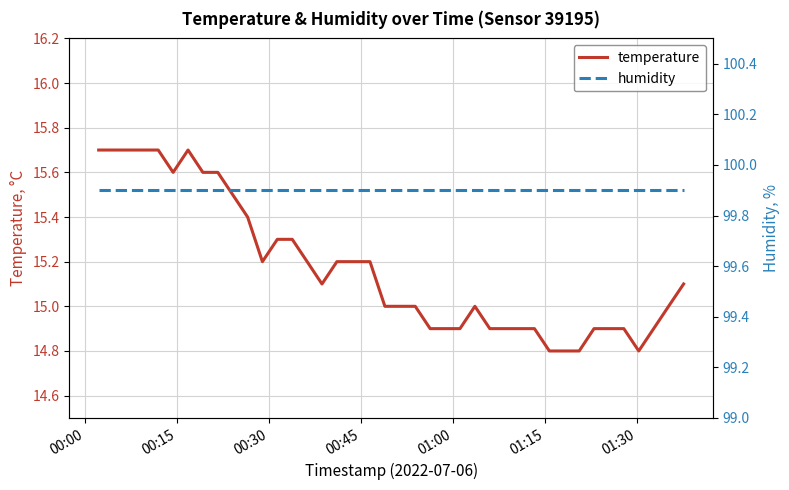

In temperature, how many points are lower than both neighbors (excluding endpoints)?

4